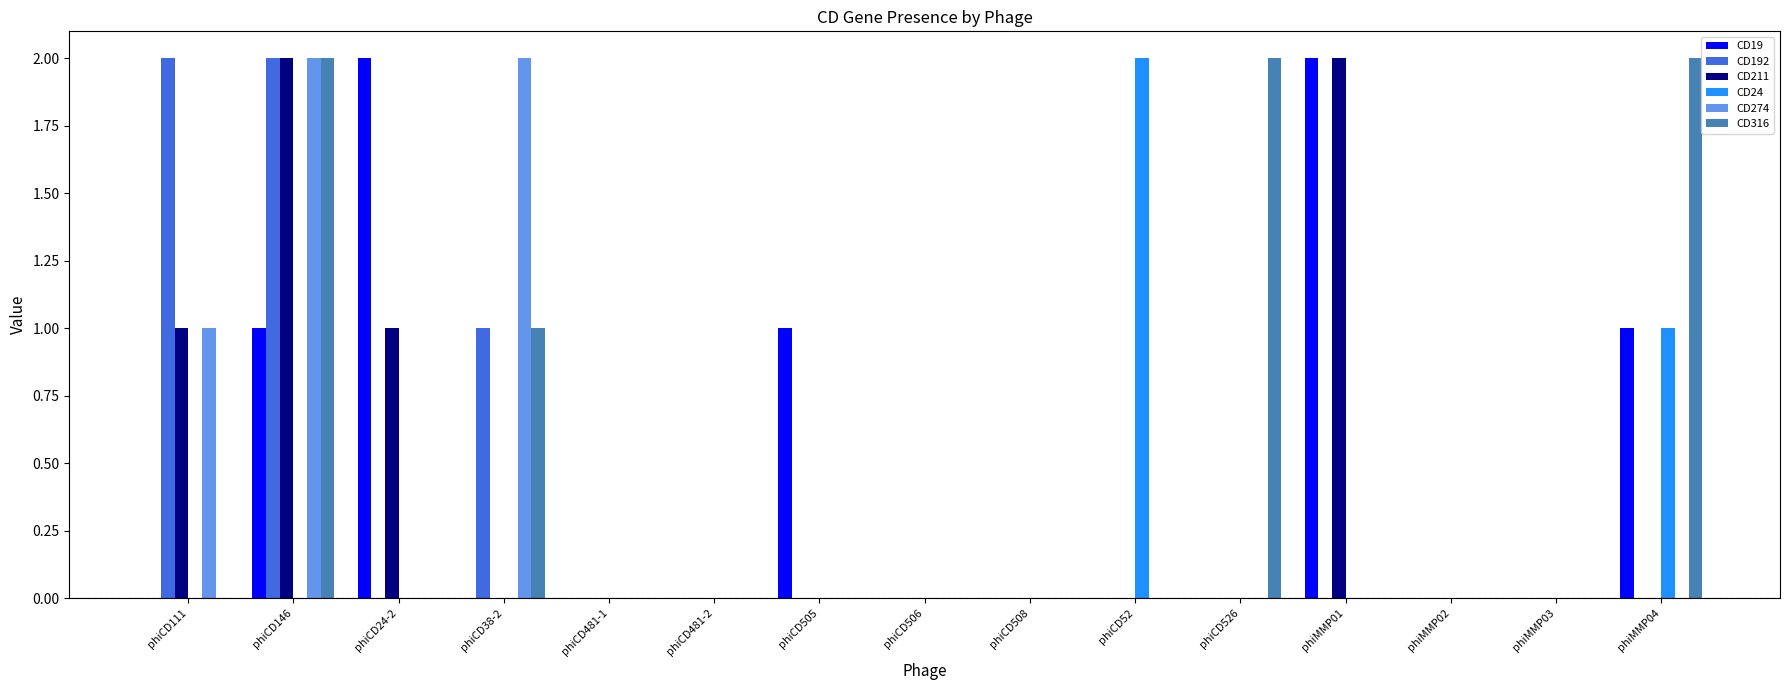

How many categories are shown in the chart?

15